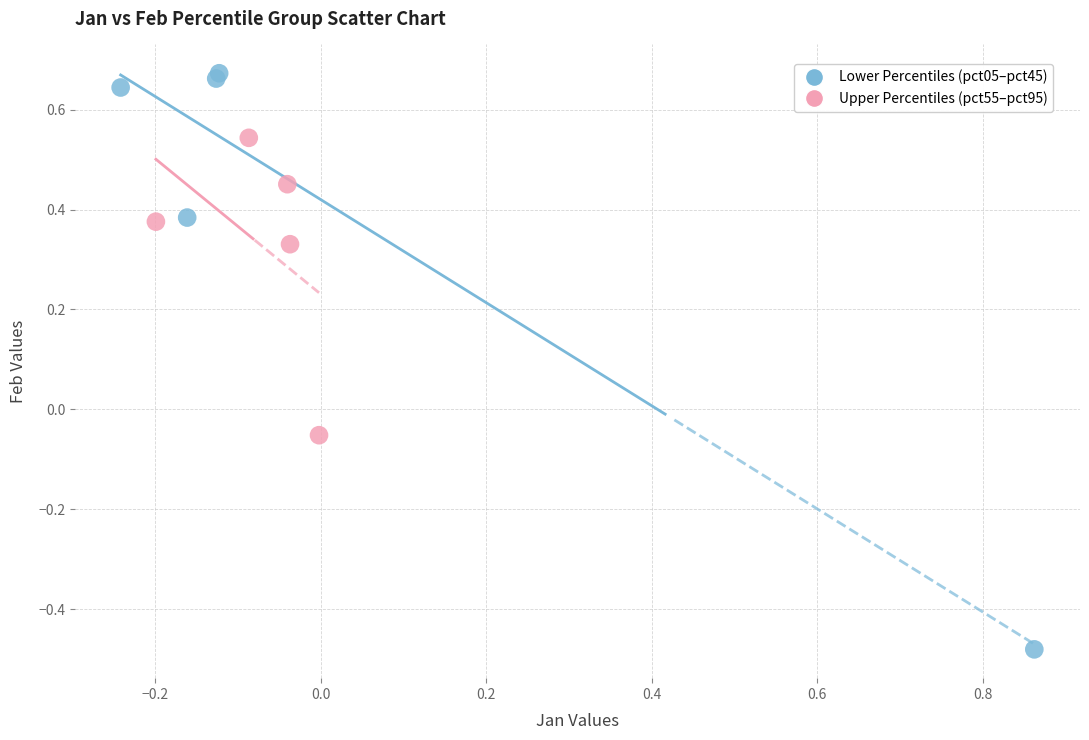

Which series reaches the maximum Y coordinate?

Lower Percentiles (pct05–pct45)